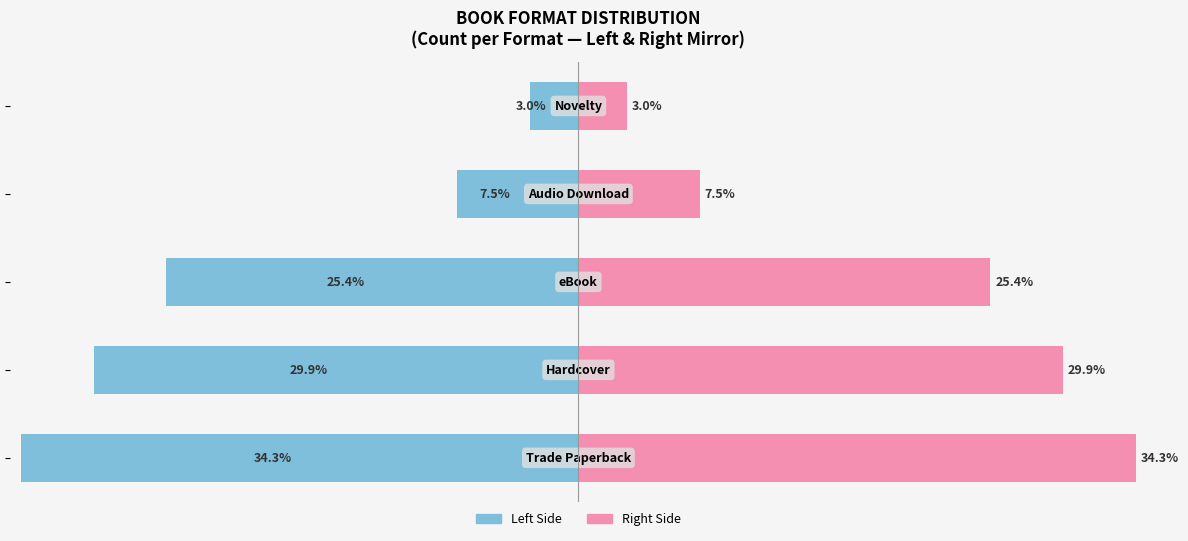

What is the value of the eBook / Format Count bar at the 2nd from the left?

-29.9